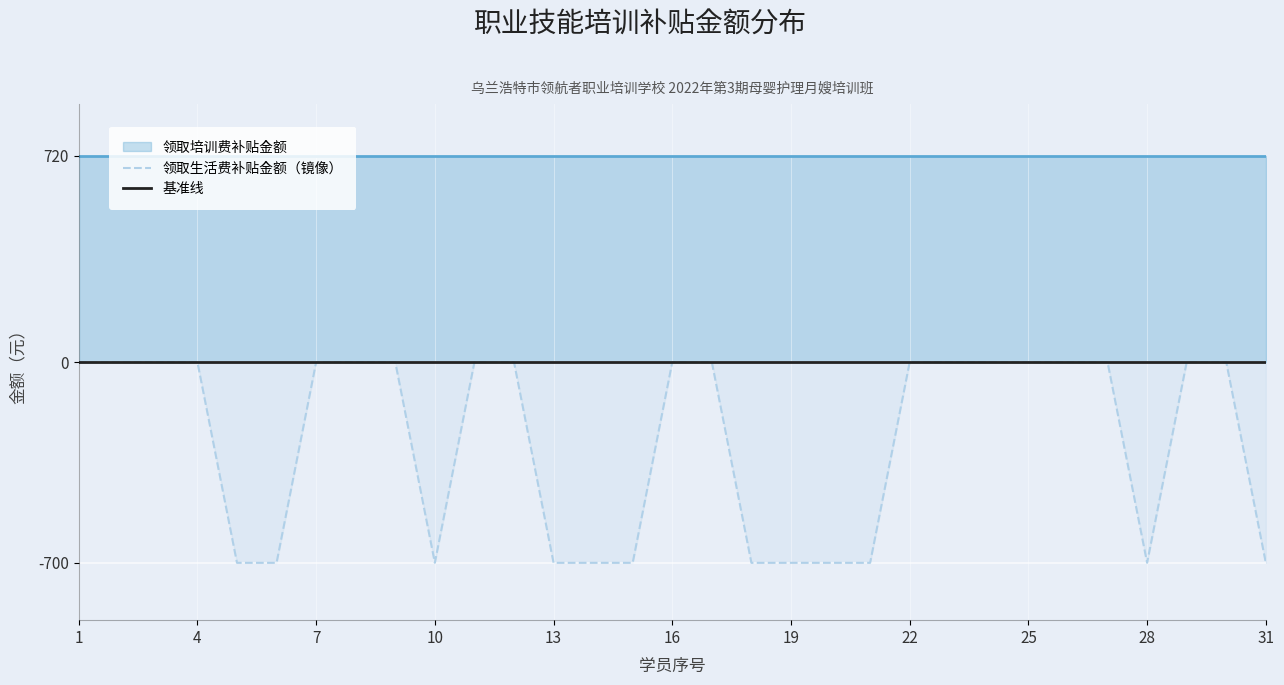

Which category has the highest value across all series?

1